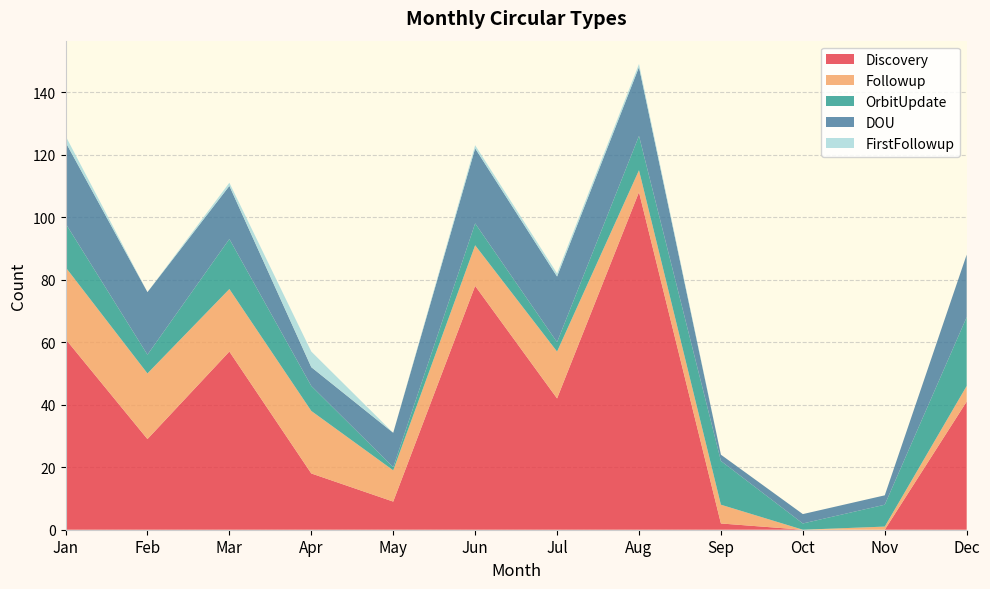

Reading left to right, what are all the values shown in this chart?

Discovery: 61	29	57	18	9	78	42	108	2	0	0	41
Followup: 23	21	20	20	10	13	15	7	6	0	1	5
OrbitUpdate: 14	6	16	8	1	7	3	11	14	2	7	22
DOU: 26	20	17	6	11	24	21	22	2	3	3	20
FirstFollowup: 2	0	1	5	0	1	1	1	0	0	0	0